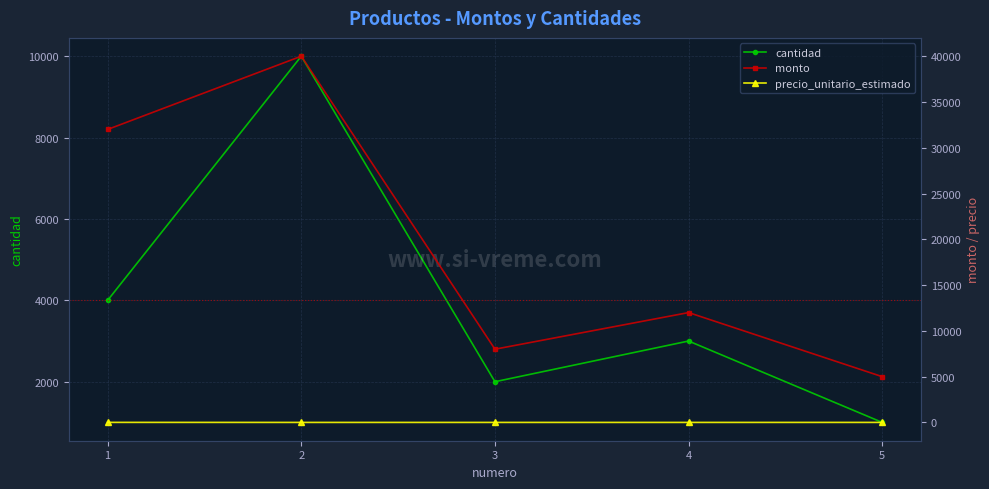

Reading left to right, extract all data points from this chart.

cantidad: 1=4000	2=10000	3=2000	4=3000	5=1000
monto: 1=32000	2=40000	3=8000	4=12000	5=5000
precio_unitario_estimado: 1=8	2=4	3=4	4=4	5=5